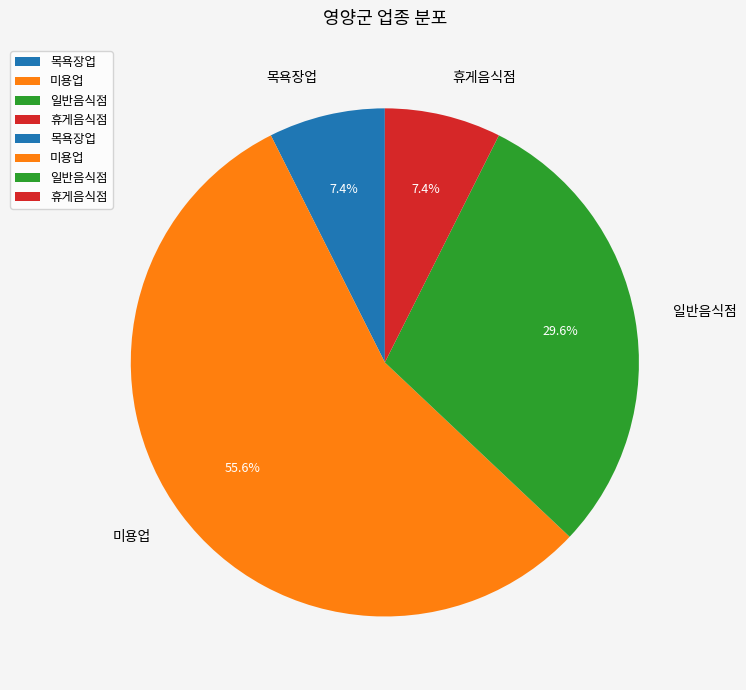

Combined, do 미용업 and 휴게음식점 account for over 50%?

Yes